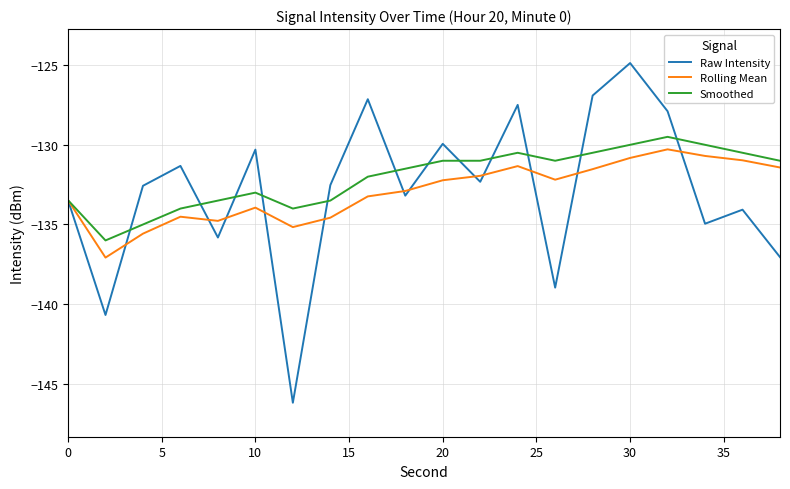

True or false: Smoothed has more than 1 interior local peaks.

True